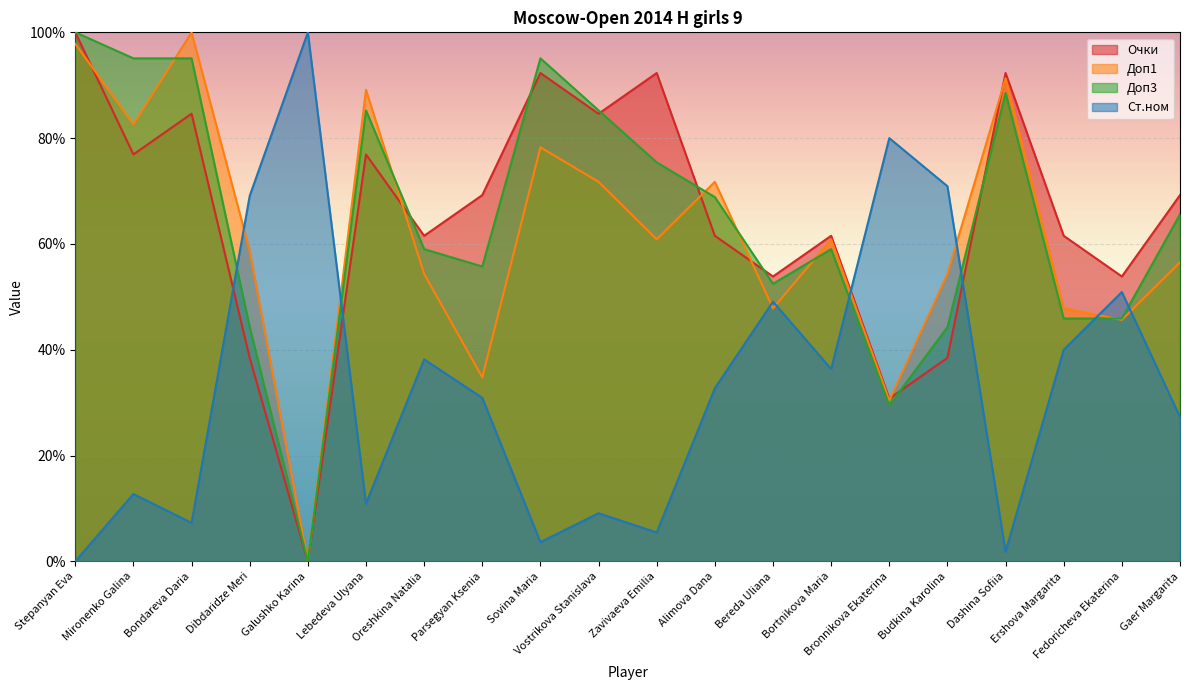

How many values in the Доп1 series are below 60?

10